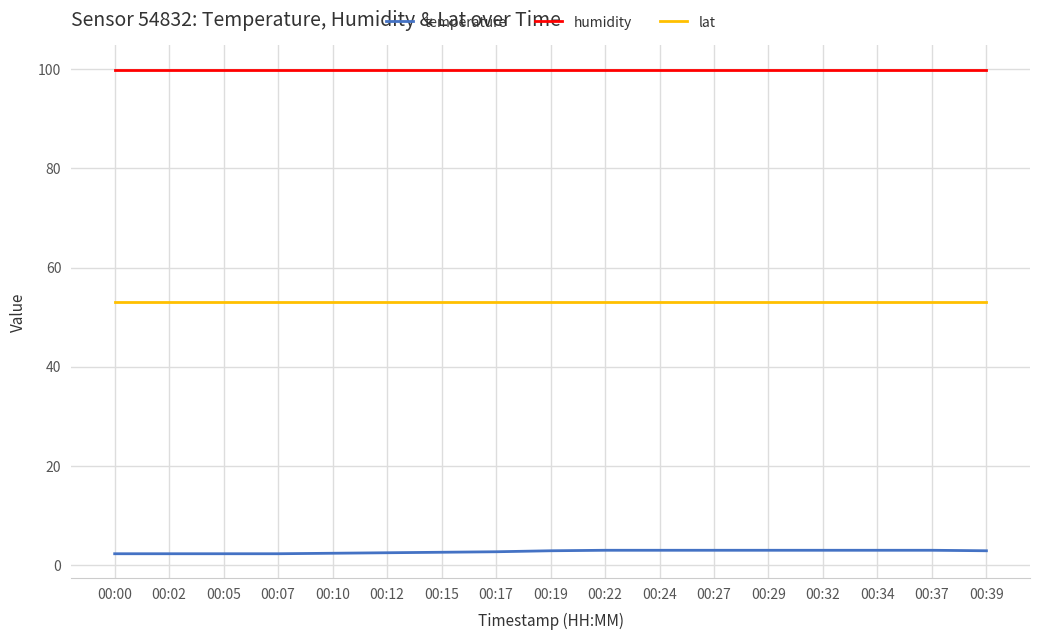

How many lines are shown in the chart?

3